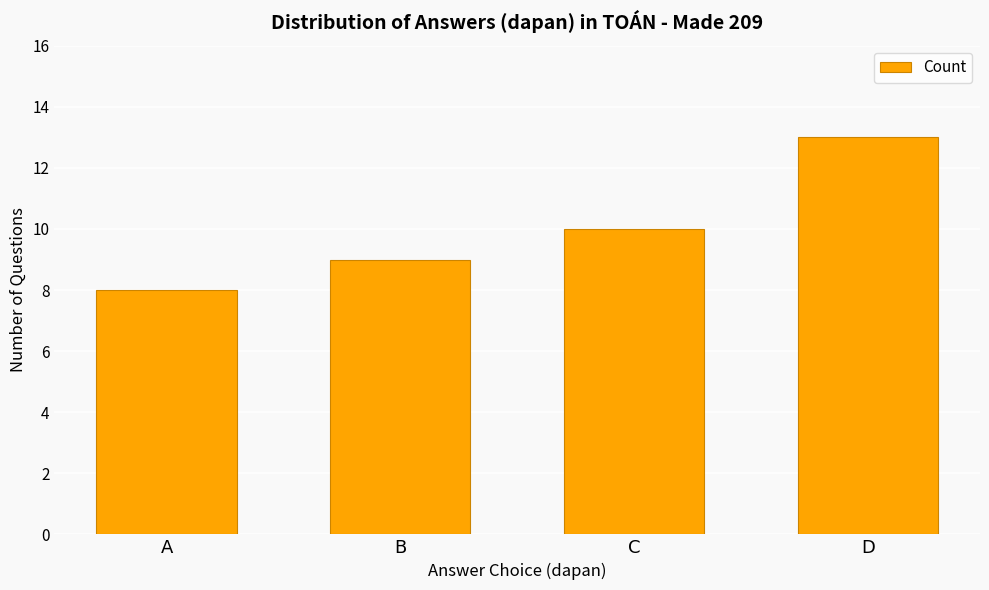

Rank the categories by value from lowest to highest.

A, B, C, D